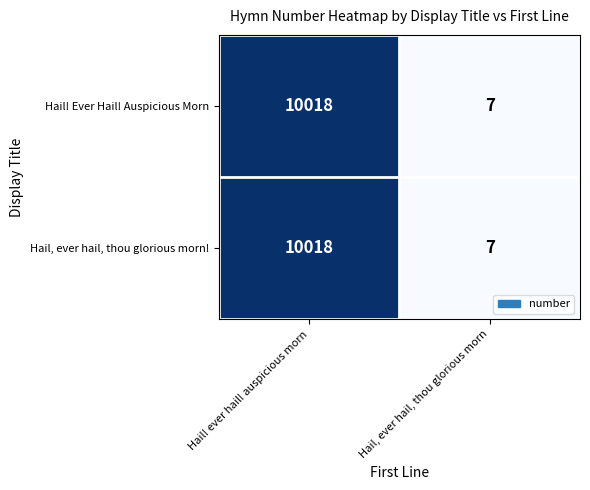

What is the sum of all Hail, ever hail, thou glorious morn! values?

10025